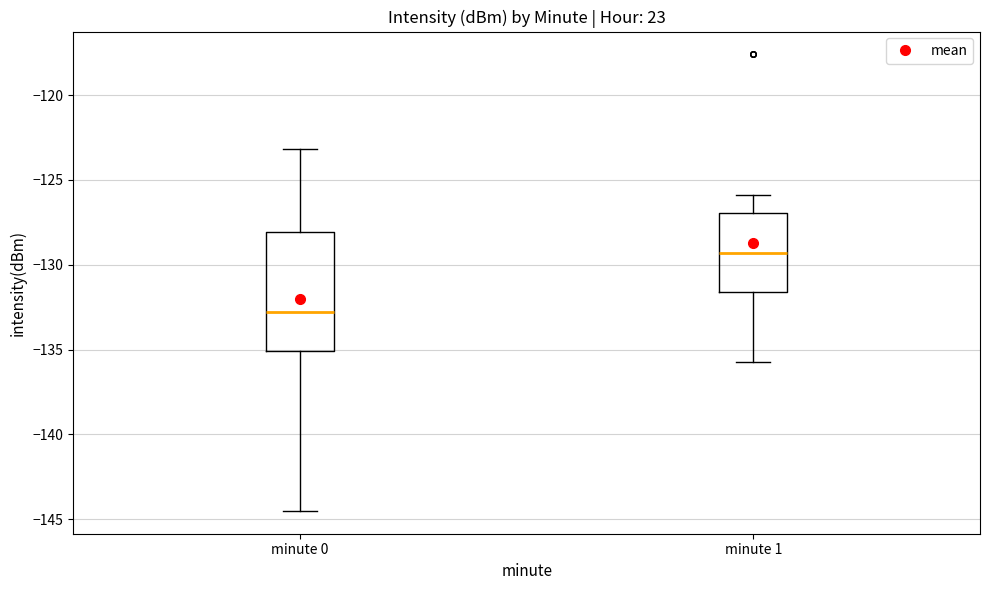

Where does the upper whisker of the box for minute 1 end on the y-axis? The values are not printed on the chart, so give them approximately, as read against the axis.

-126.0